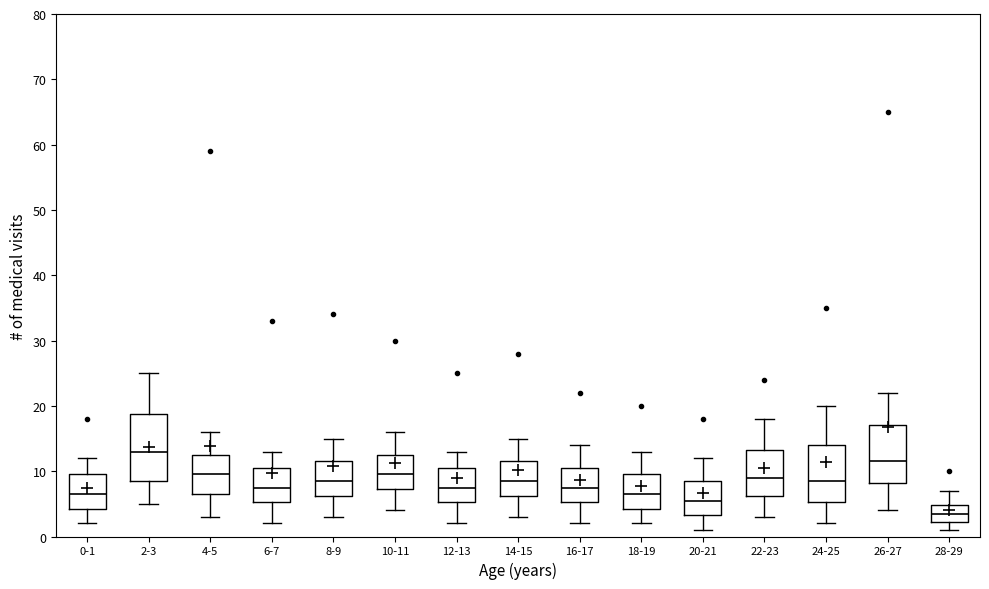

Which box has the lowest median line?

28-29